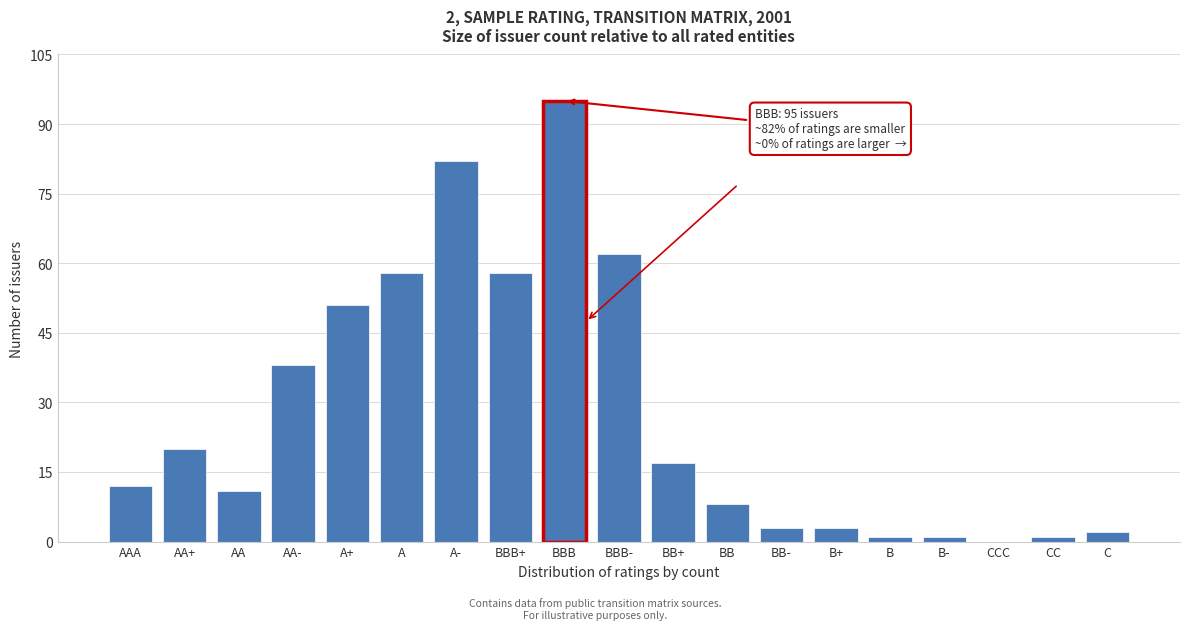

Reading left to right, what are all the values shown in this chart?

AAA=12	AA+=20	AA=11	AA-=38	A+=51	A=58	A-=82	BBB+=58	BBB=95	BBB-=62	BB+=17	BB=8	BB-=3	B+=3	B=1	B-=1	CCC=0	CC=1	C=2